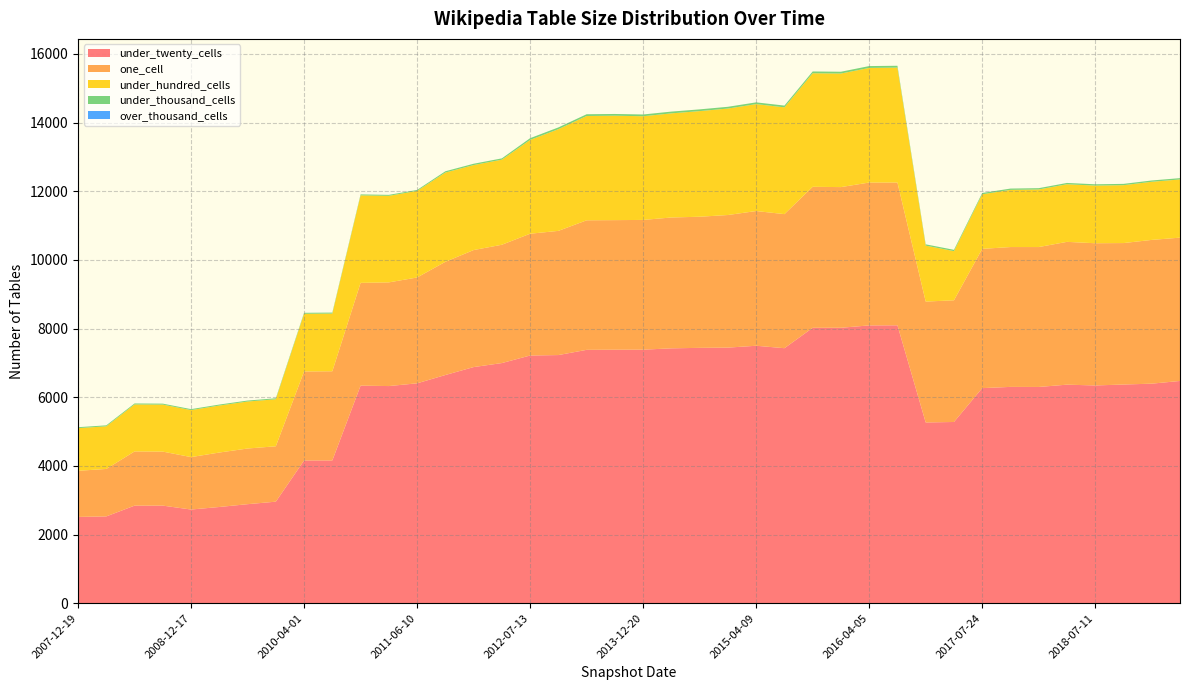

Reading left to right, extract all data points from this chart.

under_twenty_cells: 2007-12-19=2515	2008-04-01=2530	2008-06-27=2843	2008-10-10=2844	2008-12-17=2730	2009-04-06=2804	2009-09-25=2886	2009-12-16=2959	2010-04-01=4159	2010-07-26=4160	2010-11-17=6339	2011-02-21=6326	2011-06-10=6406	2011-09-05=6648	2012-01-18=6879	2012-03-26=6996	2012-07-13=7216	2012-12-11=7229	2013-07-09=7381	2013-09-10=7385	2013-12-20=7386	2014-03-28=7425	2014-09-08=7439	2015-01-19=7446	2015-04-09=7500	2015-07-03=7429	2015-10-01=8023	2016-01-04=8024	2016-04-05=8093	2016-07-04=8096	2016-10-07=5266	2017-04-12=5280	2017-07-24=6266	2017-10-12=6302	2017-12-22=6300	2018-04-09=6367	2018-07-11=6344	2018-09-28=6371	2019-01-01=6396	2019-04-06=6475
one_cell: 2007-12-19=1343	2008-04-01=1382	2008-06-27=1579	2008-10-10=1573	2008-12-17=1527	2009-04-06=1586	2009-09-25=1621	2009-12-16=1613	2010-04-01=2592	2010-07-26=2597	2010-11-17=2993	2011-02-21=3020	2011-06-10=3082	2011-09-05=3297	2012-01-18=3408	2012-03-26=3446	2012-07-13=3547	2012-12-11=3617	2013-07-09=3773	2013-09-10=3774	2013-12-20=3779	2014-03-28=3811	2014-09-08=3819	2015-01-19=3862	2015-04-09=3924	2015-07-03=3905	2015-10-01=4107	2016-01-04=4097	2016-04-05=4161	2016-07-04=4158	2016-10-07=3521	2017-04-12=3544	2017-07-24=4056	2017-10-12=4073	2017-12-22=4075	2018-04-09=4159	2018-07-11=4142	2018-09-28=4120	2019-01-01=4187	2019-04-06=4174
under_hundred_cells: 2007-12-19=1242	2008-04-01=1242	2008-06-27=1369	2008-10-10=1369	2008-12-17=1369	2009-04-06=1369	2009-09-25=1369	2009-12-16=1370	2010-04-01=1681	2010-07-26=1681	2010-11-17=2548	2011-02-21=2521	2011-06-10=2522	2011-09-05=2600	2012-01-18=2476	2012-03-26=2478	2012-07-13=2732	2012-12-11=2962	2013-07-09=3038	2013-09-10=3041	2013-12-20=3020	2014-03-28=3033	2014-09-08=3076	2015-01-19=3101	2015-04-09=3114	2015-07-03=3110	2015-10-01=3307	2016-01-04=3308	2016-04-05=3338	2016-07-04=3347	2016-10-07=1630	2017-04-12=1432	2017-07-24=1590	2017-10-12=1665	2017-12-22=1677	2018-04-09=1678	2018-07-11=1679	2018-09-28=1686	2019-01-01=1693	2019-04-06=1695
under_thousand_cells: 2007-12-19=28	2008-04-01=28	2008-06-27=28	2008-10-10=28	2008-12-17=28	2009-04-06=28	2009-09-25=28	2009-12-16=28	2010-04-01=28	2010-07-26=28	2010-11-17=28	2011-02-21=28	2011-06-10=28	2011-09-05=37	2012-01-18=38	2012-03-26=38	2012-07-13=51	2012-12-11=51	2013-07-09=51	2013-09-10=51	2013-12-20=51	2014-03-28=51	2014-09-08=51	2015-01-19=51	2015-04-09=51	2015-07-03=51	2015-10-01=52	2016-01-04=52	2016-04-05=54	2016-07-04=54	2016-10-07=37	2017-04-12=38	2017-07-24=38	2017-10-12=38	2017-12-22=38	2018-04-09=38	2018-07-11=38	2018-09-28=38	2019-01-01=38	2019-04-06=38
over_thousand_cells: 2007-12-19=0	2008-04-01=0	2008-06-27=0	2008-10-10=0	2008-12-17=0	2009-04-06=0	2009-09-25=0	2009-12-16=0	2010-04-01=0	2010-07-26=0	2010-11-17=0	2011-02-21=0	2011-06-10=0	2011-09-05=0	2012-01-18=0	2012-03-26=0	2012-07-13=0	2012-12-11=0	2013-07-09=0	2013-09-10=0	2013-12-20=0	2014-03-28=0	2014-09-08=0	2015-01-19=0	2015-04-09=0	2015-07-03=0	2015-10-01=0	2016-01-04=0	2016-04-05=0	2016-07-04=0	2016-10-07=0	2017-04-12=0	2017-07-24=0	2017-10-12=0	2017-12-22=0	2018-04-09=0	2018-07-11=0	2018-09-28=0	2019-01-01=0	2019-04-06=0